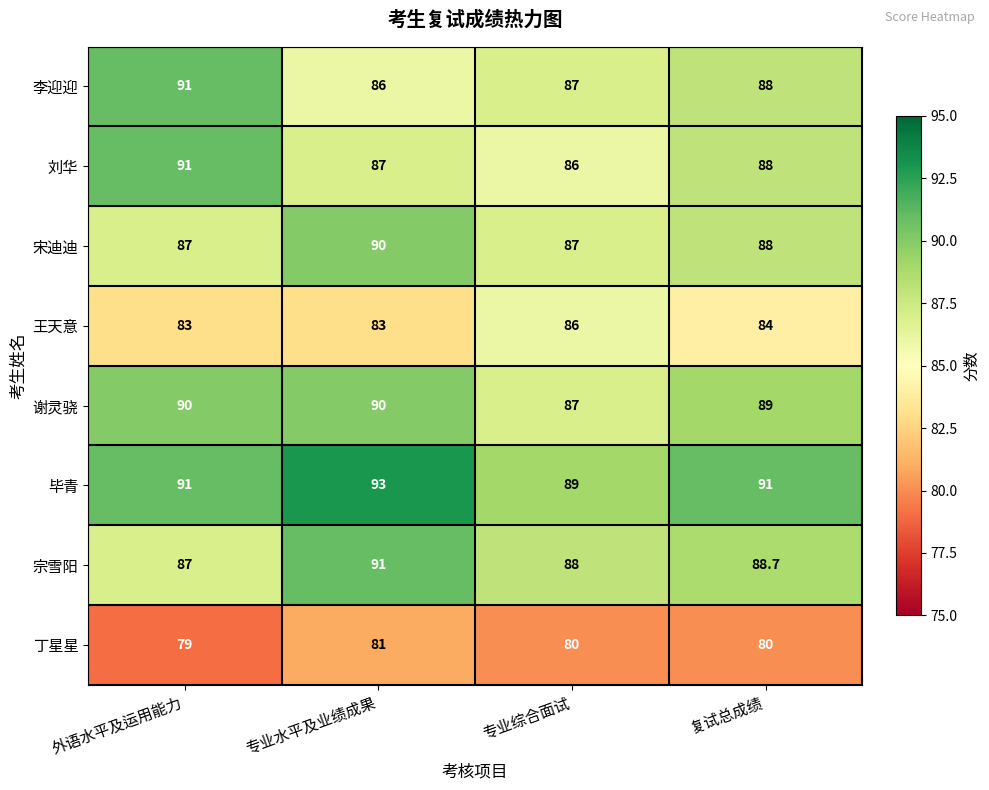

What is the difference between the maximum and minimum values in the 宋迪迪 series?

3.0